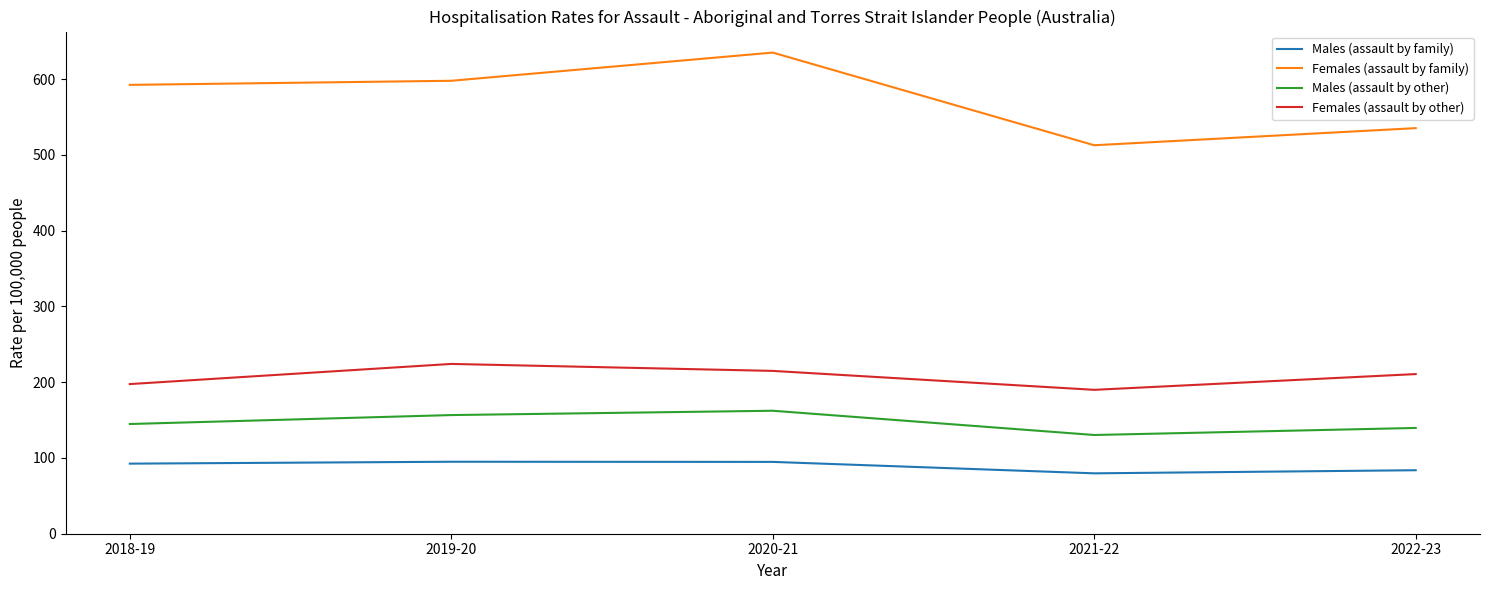

What is the spread (max minus min) of values at 2022-23?

451.5